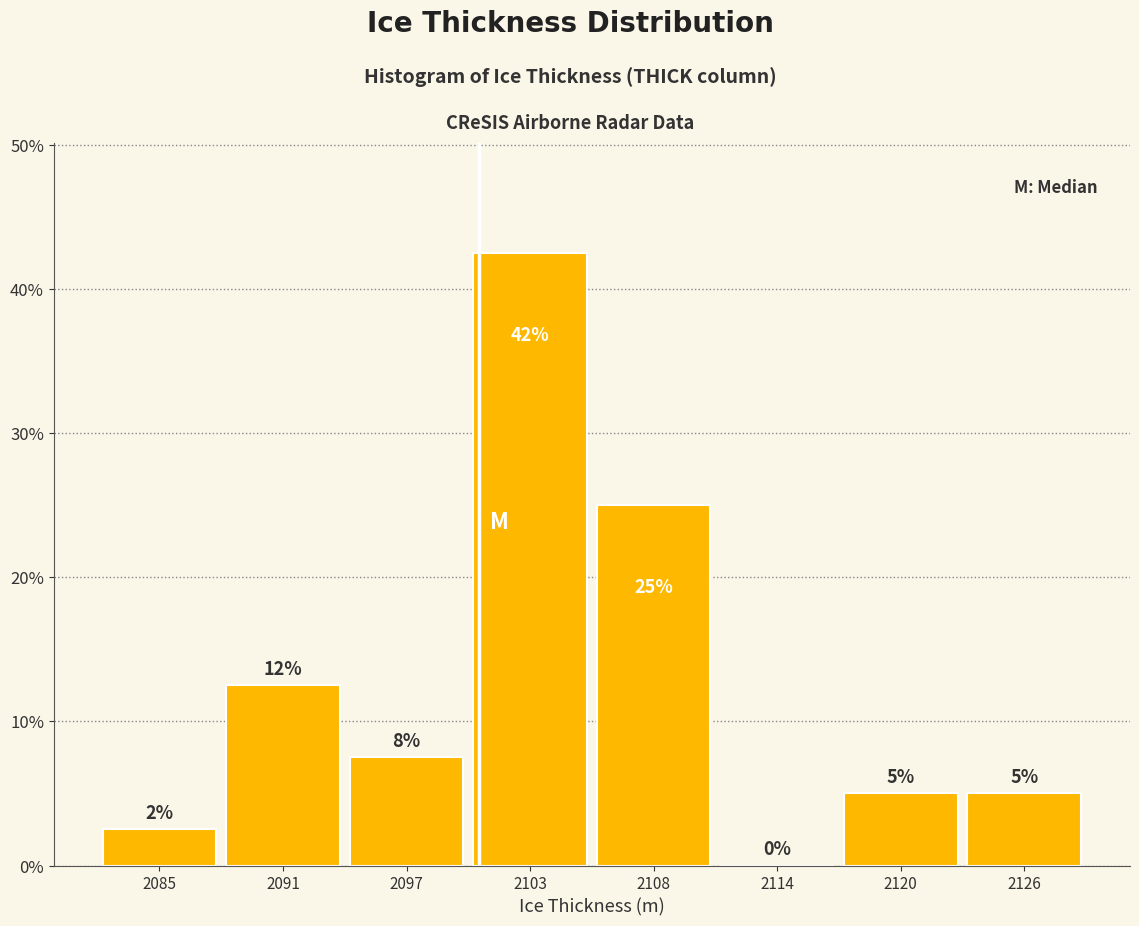

Between 2103 and 2091, which is larger?

2103